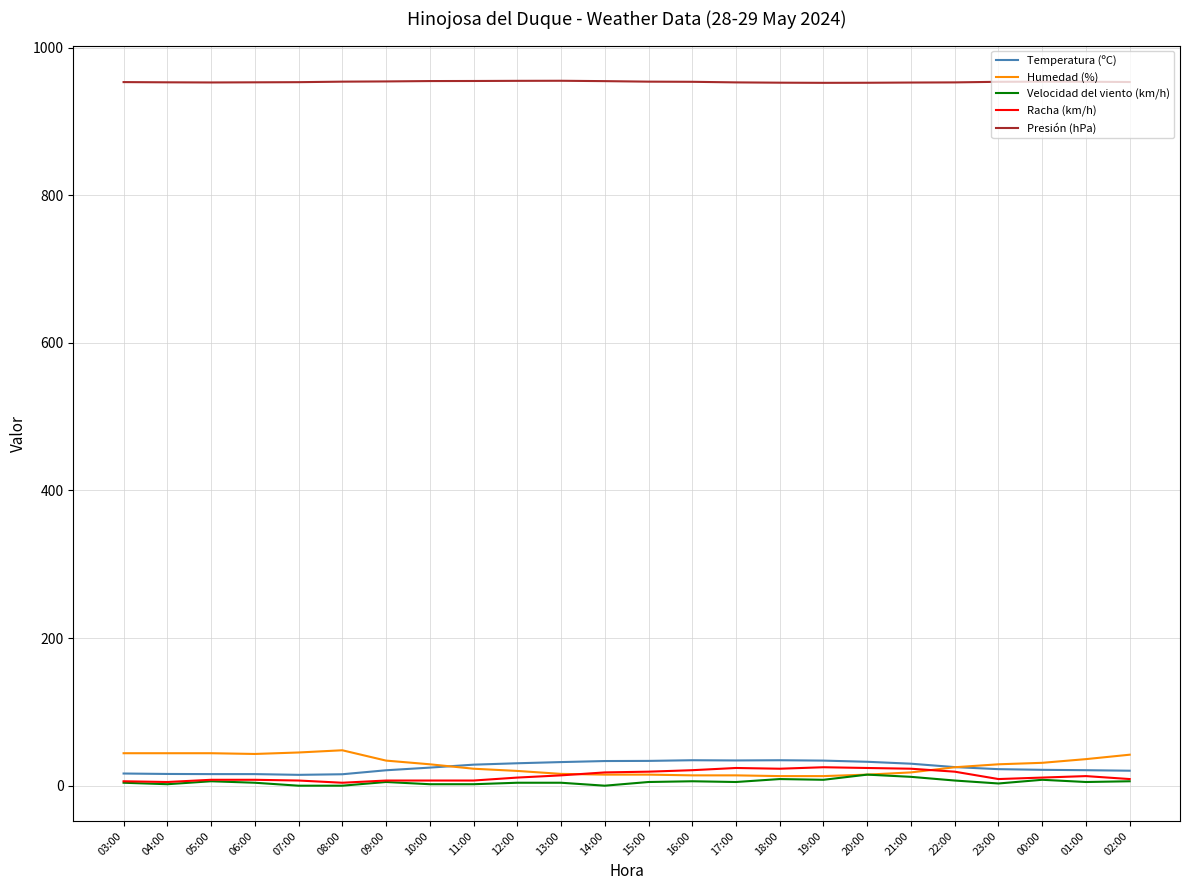

Is the value of Humedad (%) at 14:00 greater than the value of Temperatura (ºC) at 15:00?

No